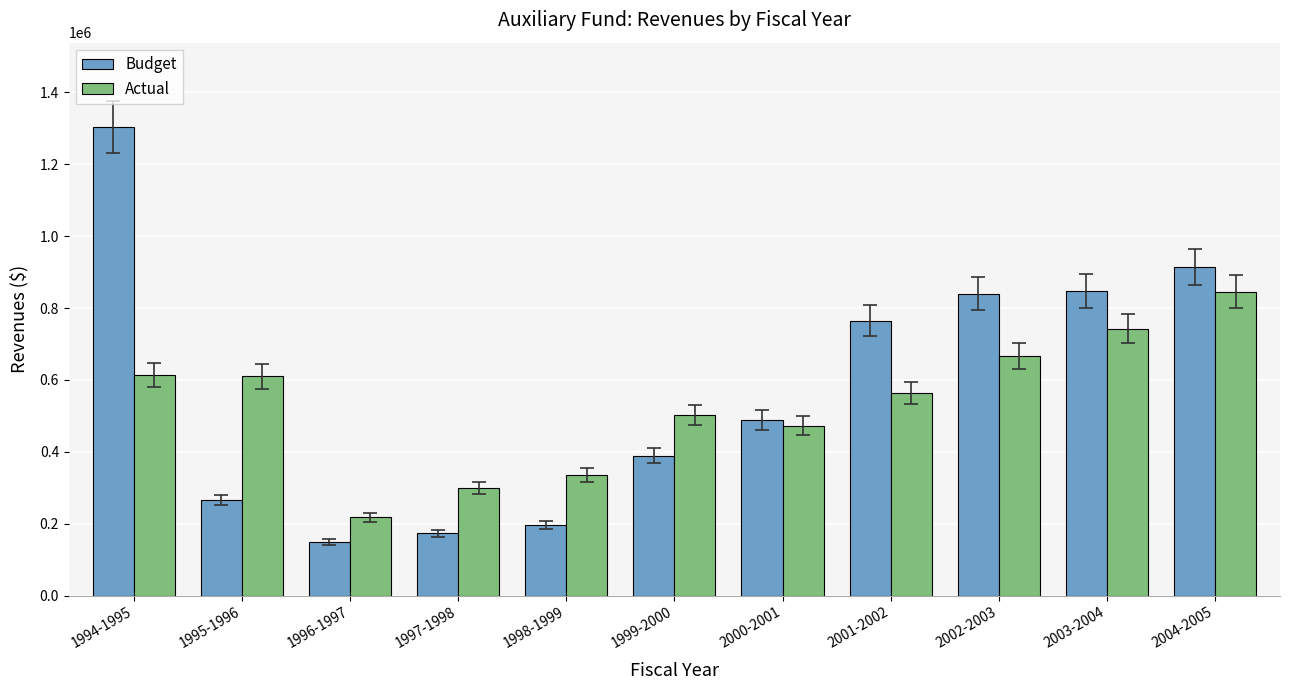

What is the difference between the second highest and minimum values in the Actual series?

525383